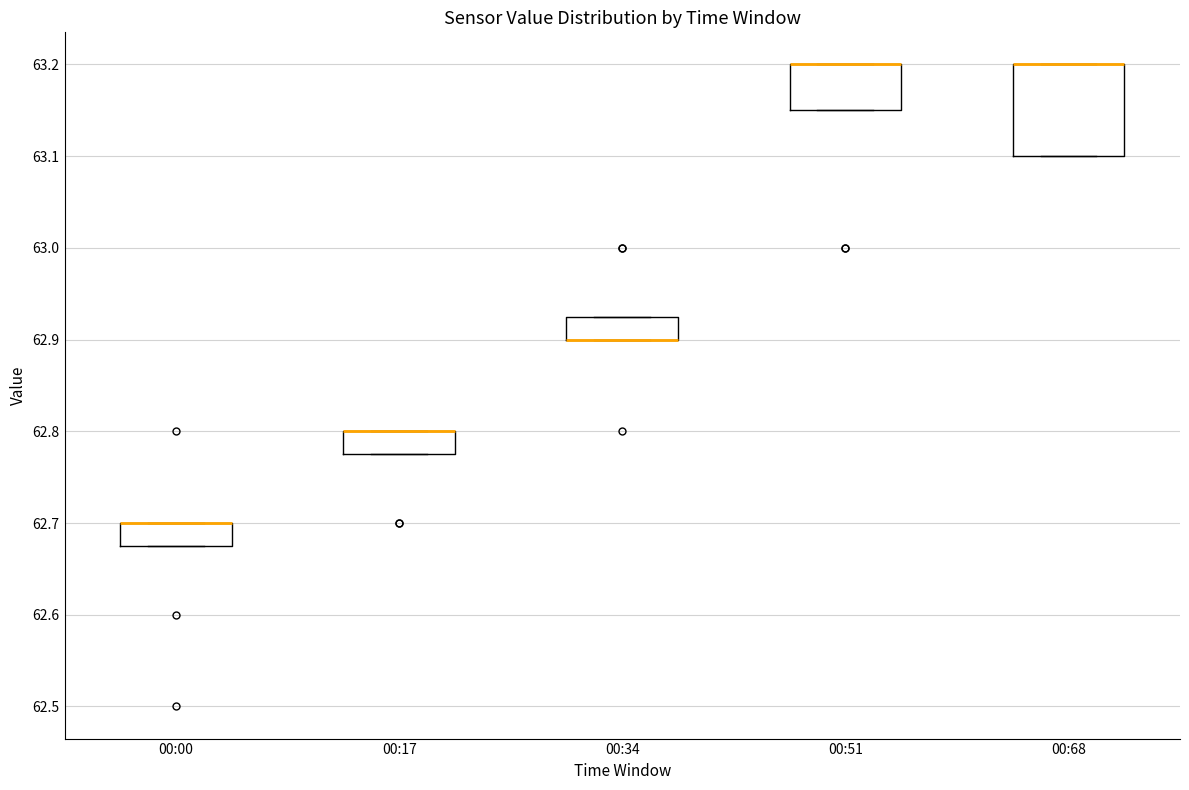

Where is the lower edge of the box for 00:68 on the y-axis? The values are not printed on the chart, so give them approximately, as read against the axis.

63.10